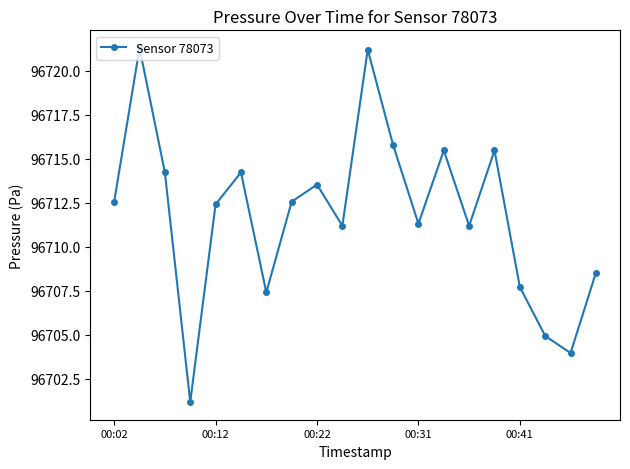

What is the greatest value displayed?

96721.3